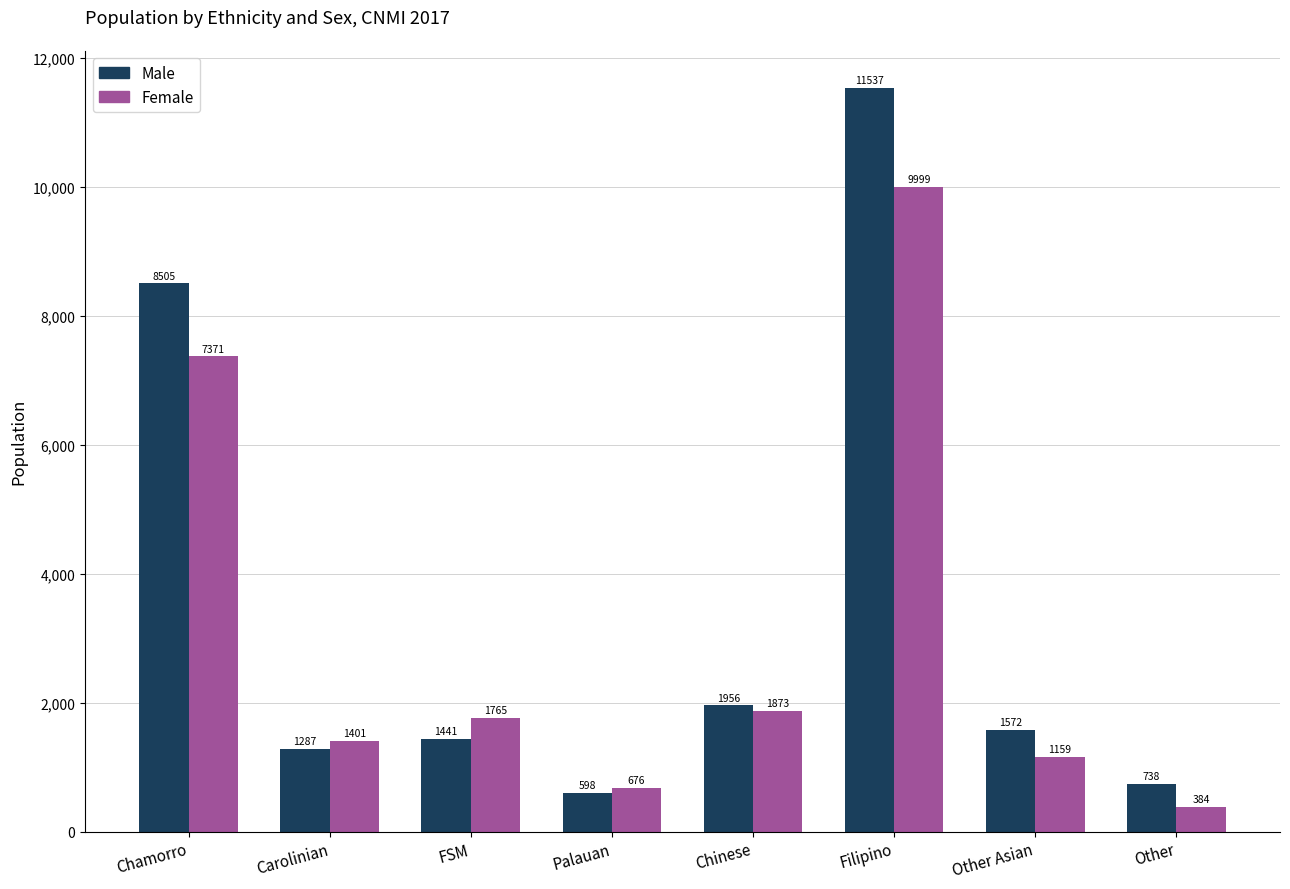

What is the spread (max minus min) of values at FSM?

324